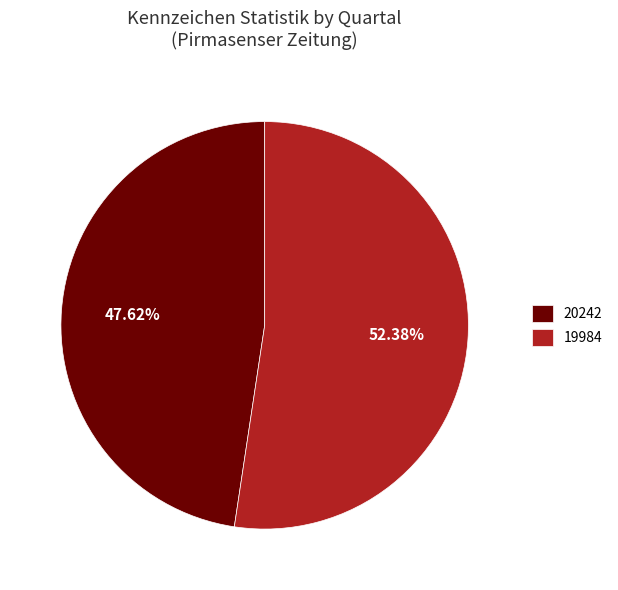

Does any single category account for the majority?

Yes